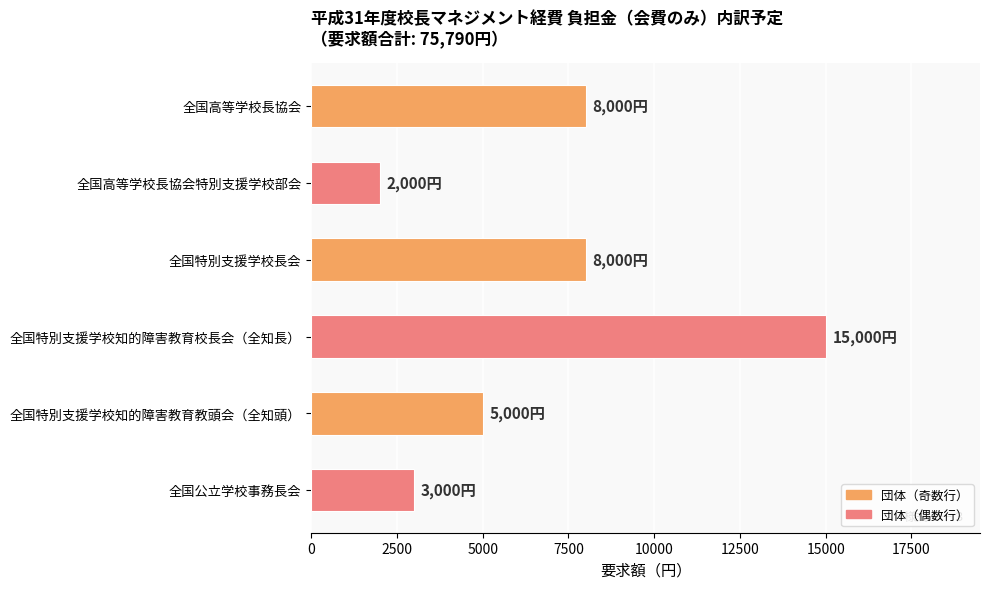

Between 全国特別支援学校長会 and 全国高等学校長協会特別支援学校部会, which is larger?

全国特別支援学校長会